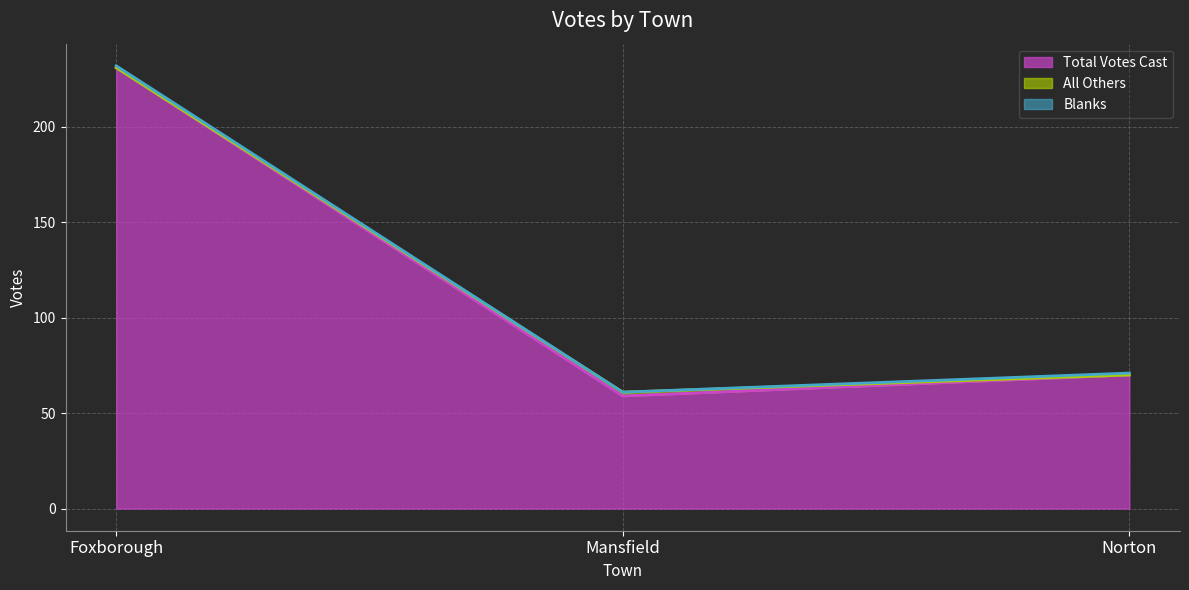

How many values in the Blanks series are below 1?

1